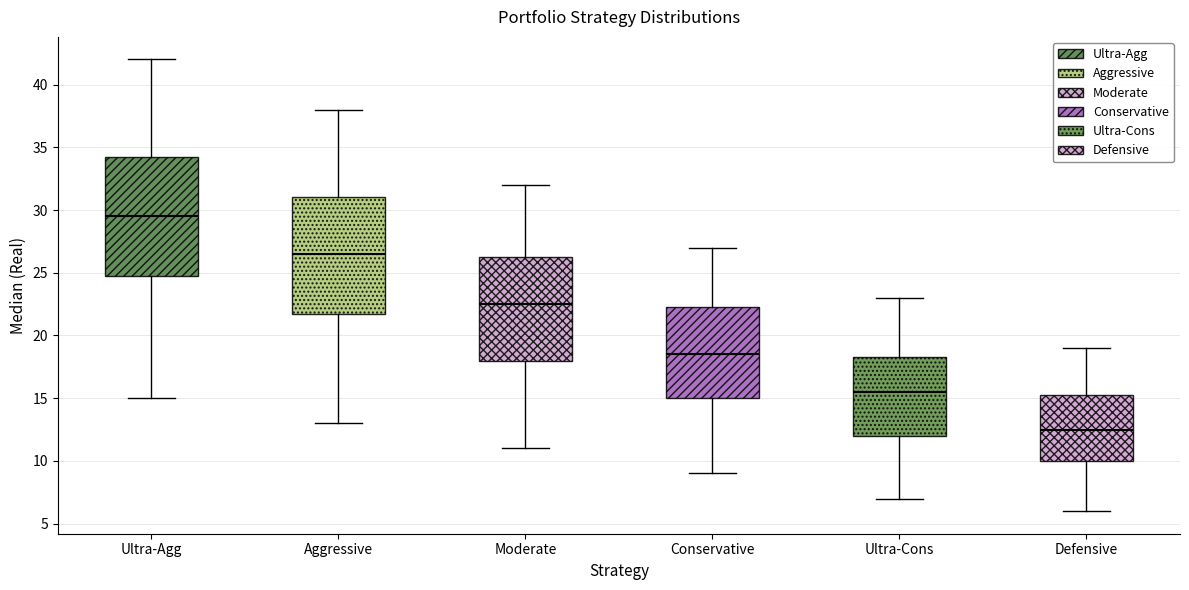

Where does the median line of the box for Aggressive sit on the y-axis? The values are not printed on the chart, so give them approximately, as read against the axis.

26.5